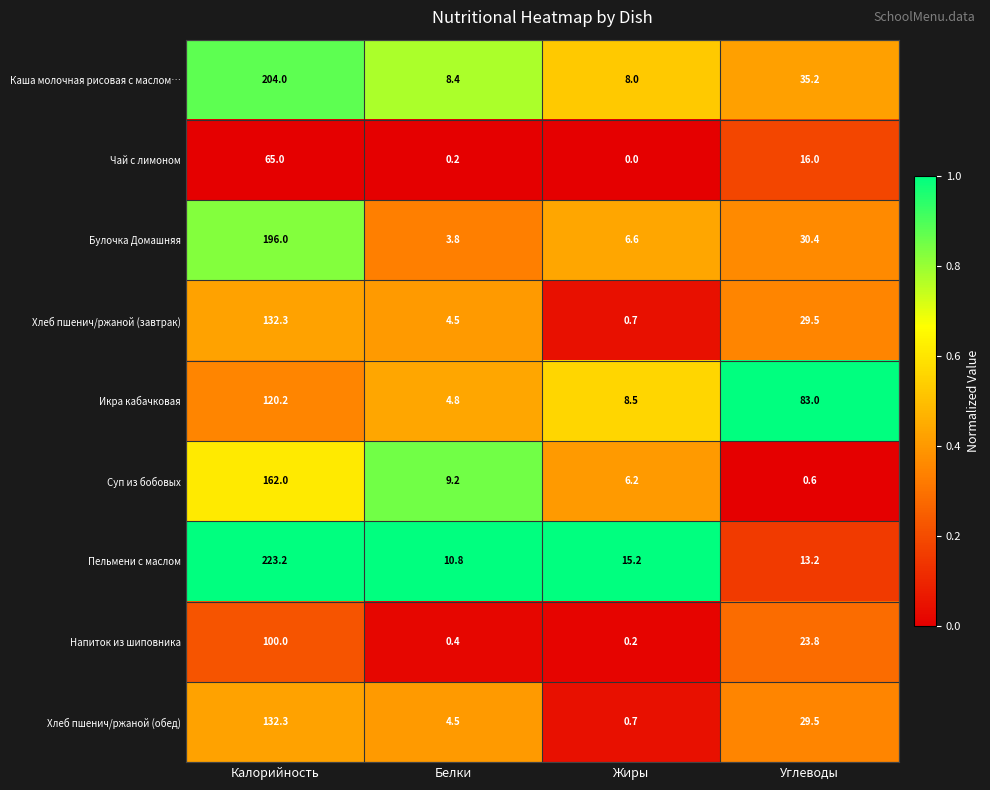

What is the total value across all series at Углеводы?

261.2